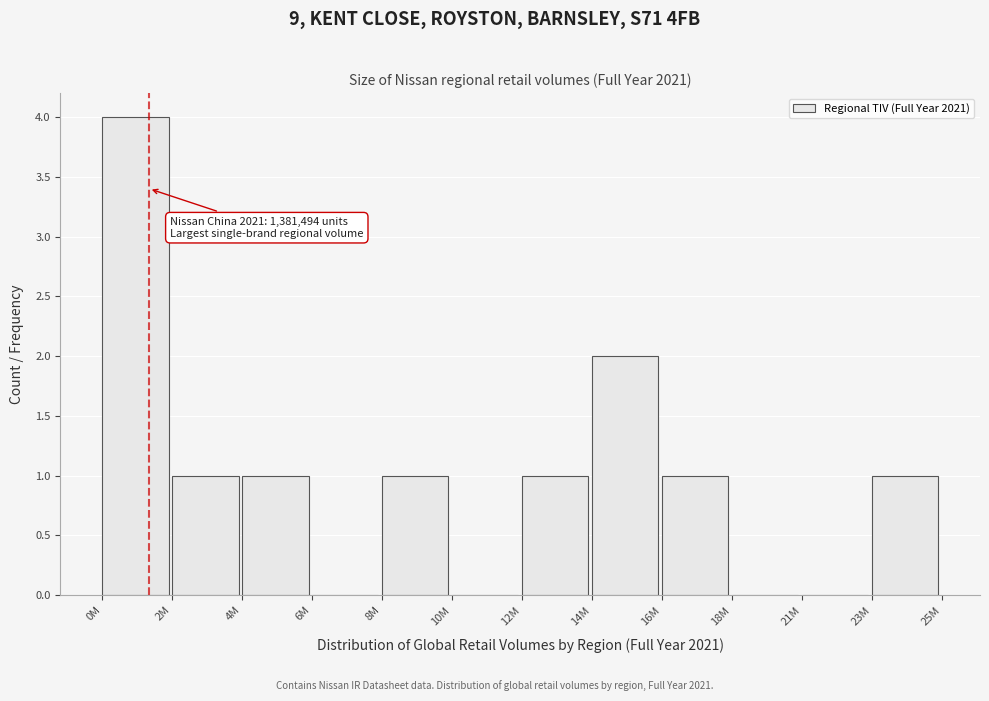

Reading right to left, extract all data points from this chart.

23M=1	21M=0	18M=0	16M=1	14M=2	12M=1	10M=0	8M=1	6M=0	4M=1	2M=1	0M=4